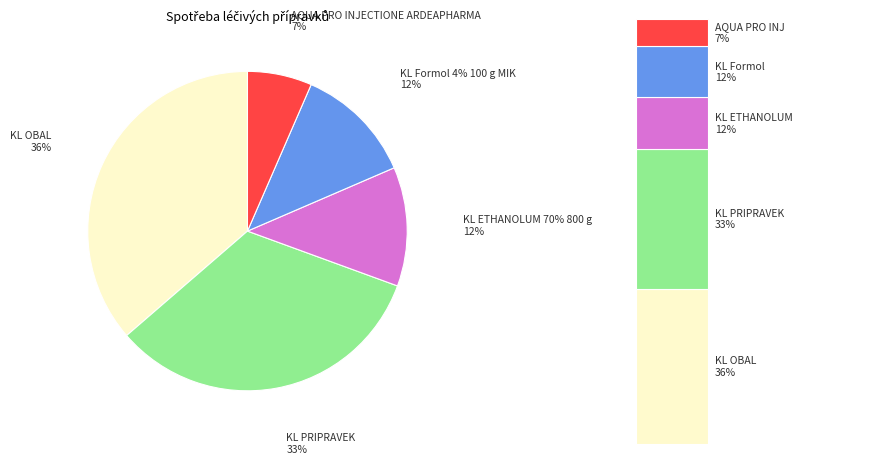

How many segments does this pie chart have?

5